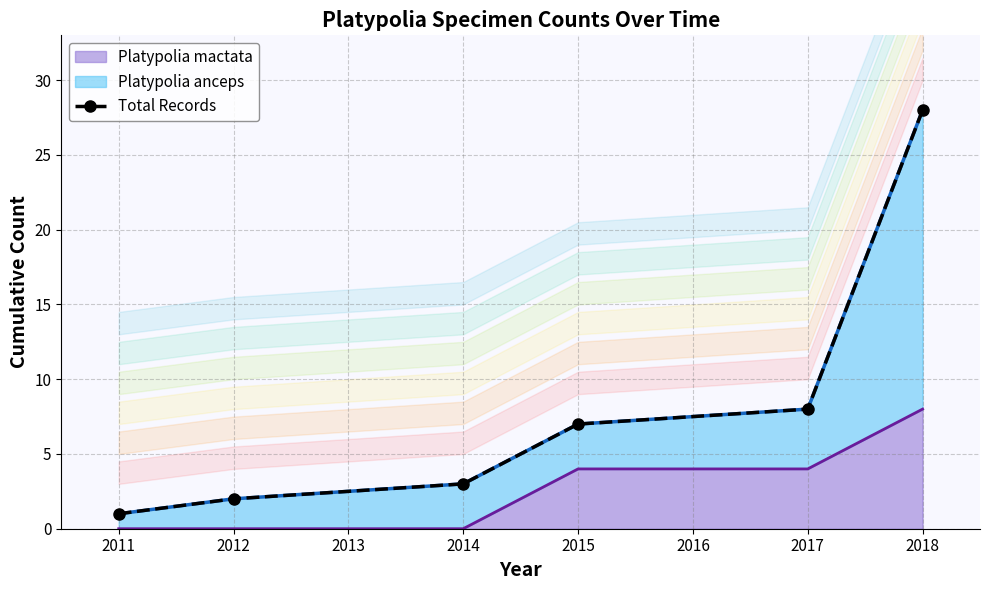

What is the value of the 6th point from the left?

28